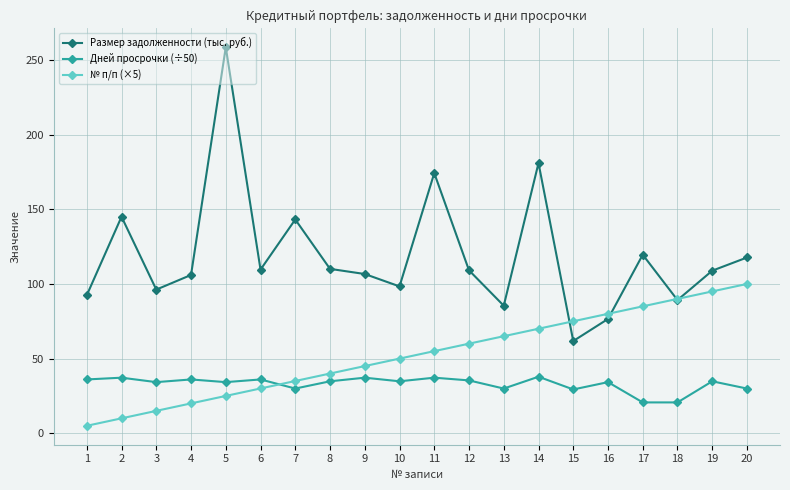

List the labels in order of № п/п (×5) value, largest first.

20, 19, 18, 17, 16, 15, 14, 13, 12, 11, 10, 9, 8, 7, 6, 5, 4, 3, 2, 1